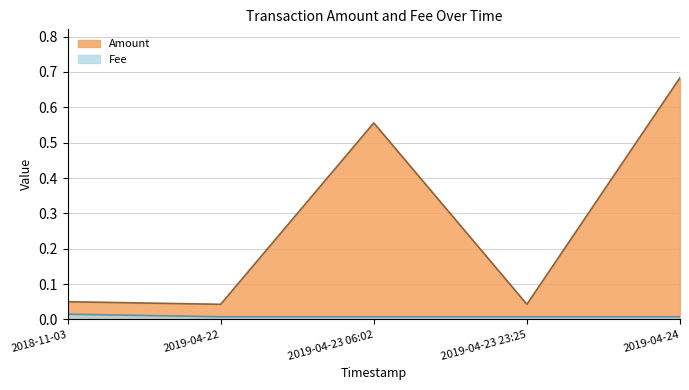

What is the difference between the second highest and second lowest values in the Amount series?

0.5